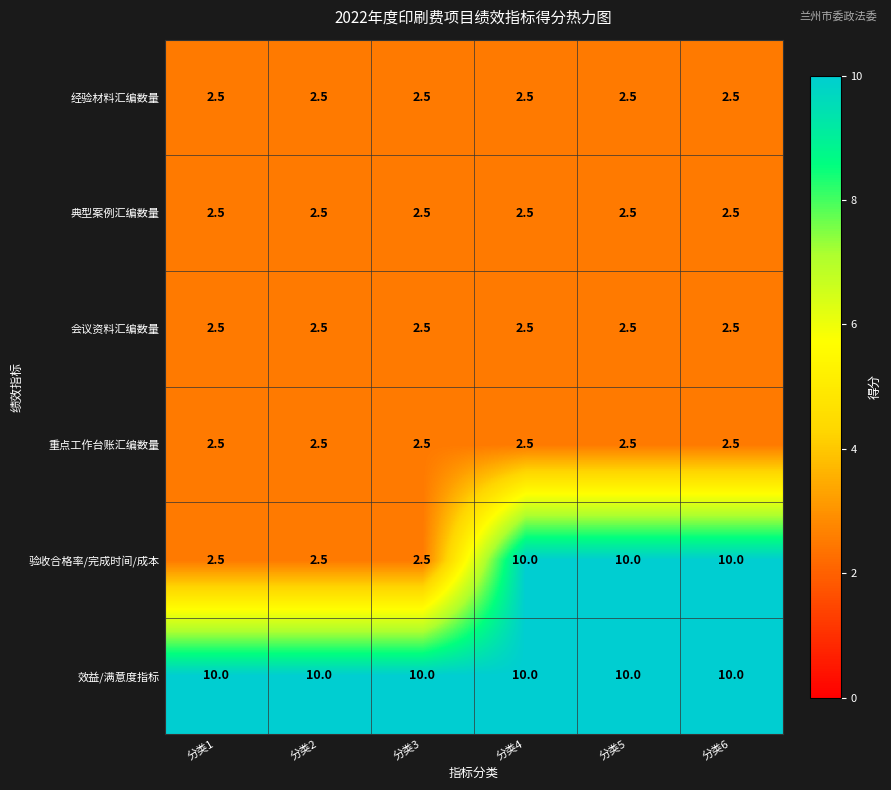

Read the 验收合格率/完成时间/成本 value at 分类5.

10.0